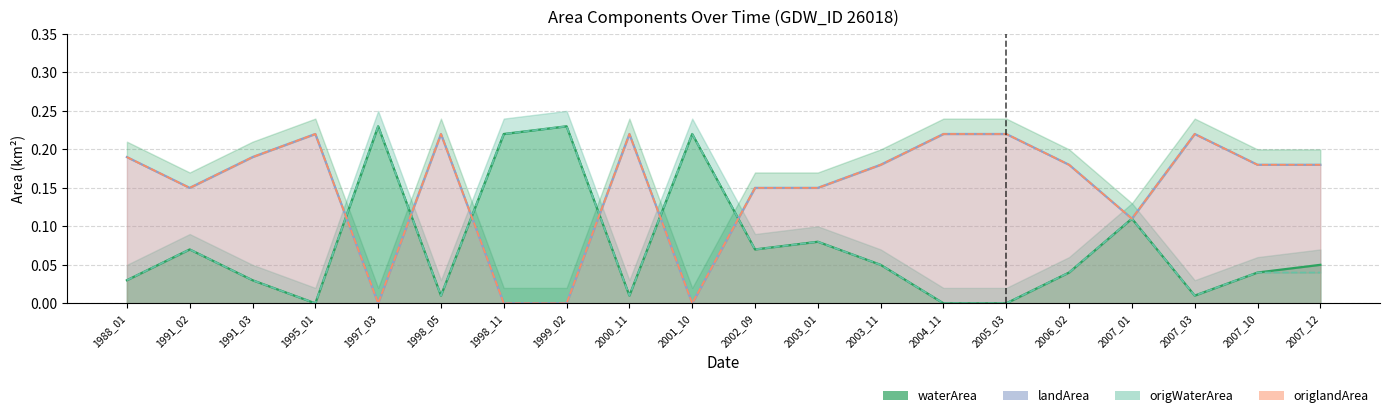

At how many categories does at least one series exceed 0?

20